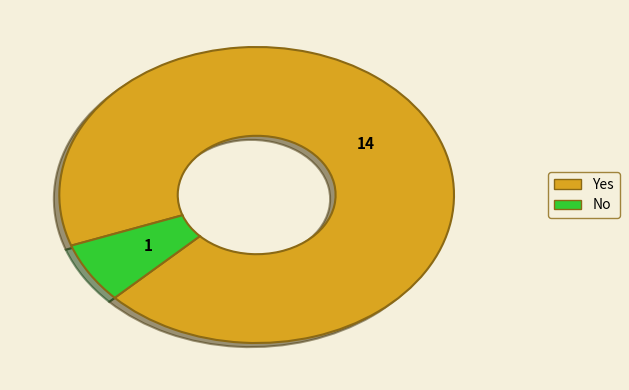

The No slice represents 7% of the pie. True or false?

True